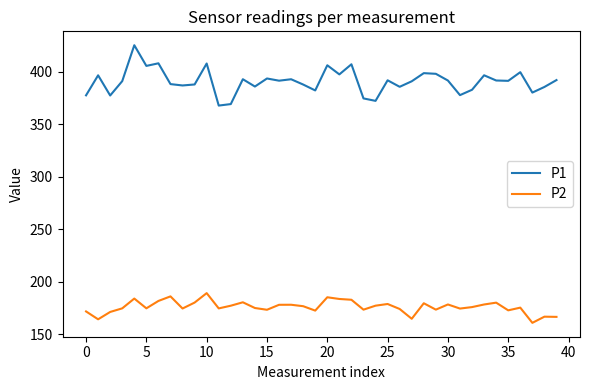

Does the chart have visible grid lines?

No